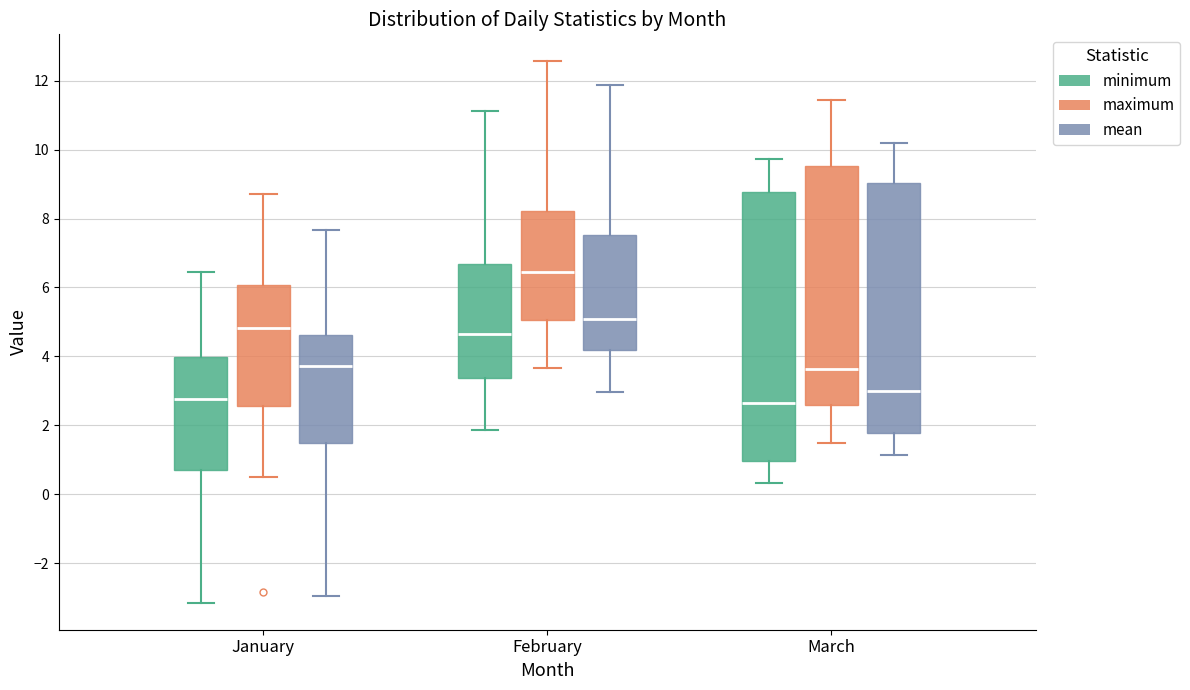

Where does the median line of the box for January (maximum) sit on the y-axis? The values are not printed on the chart, so give them approximately, as read against the axis.

4.8